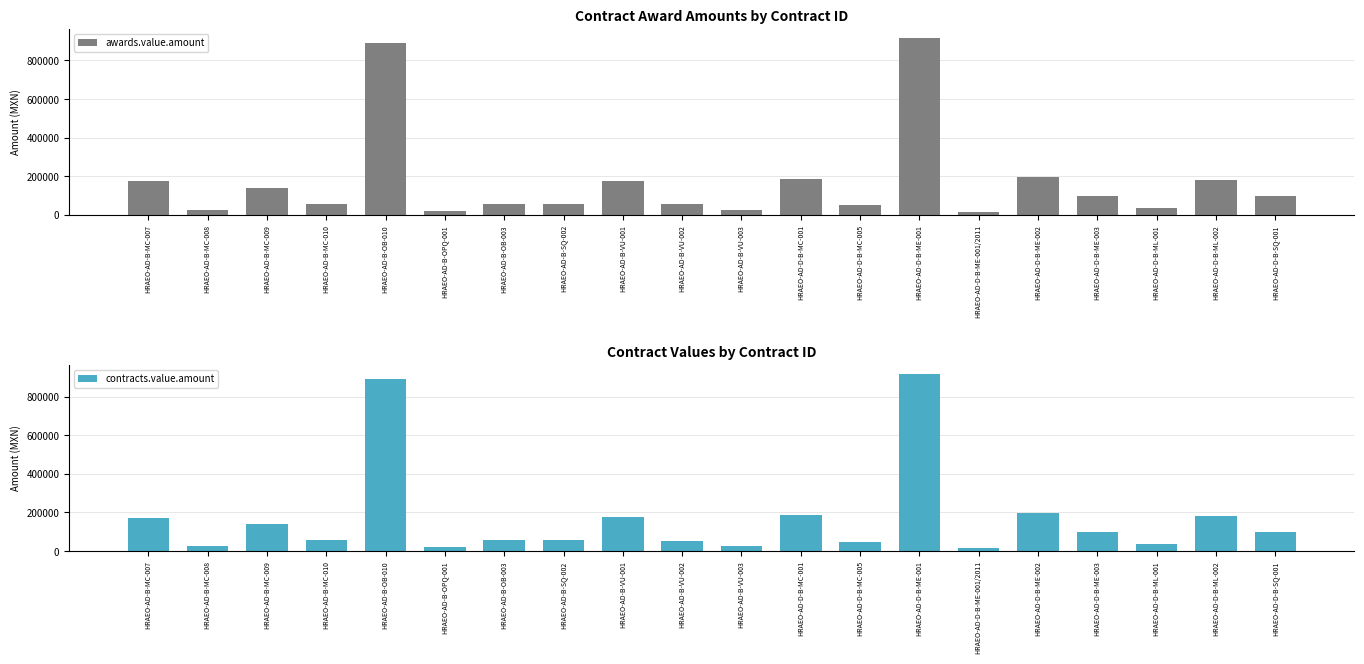

How many data points in awards.value.amount are above 97500?

9